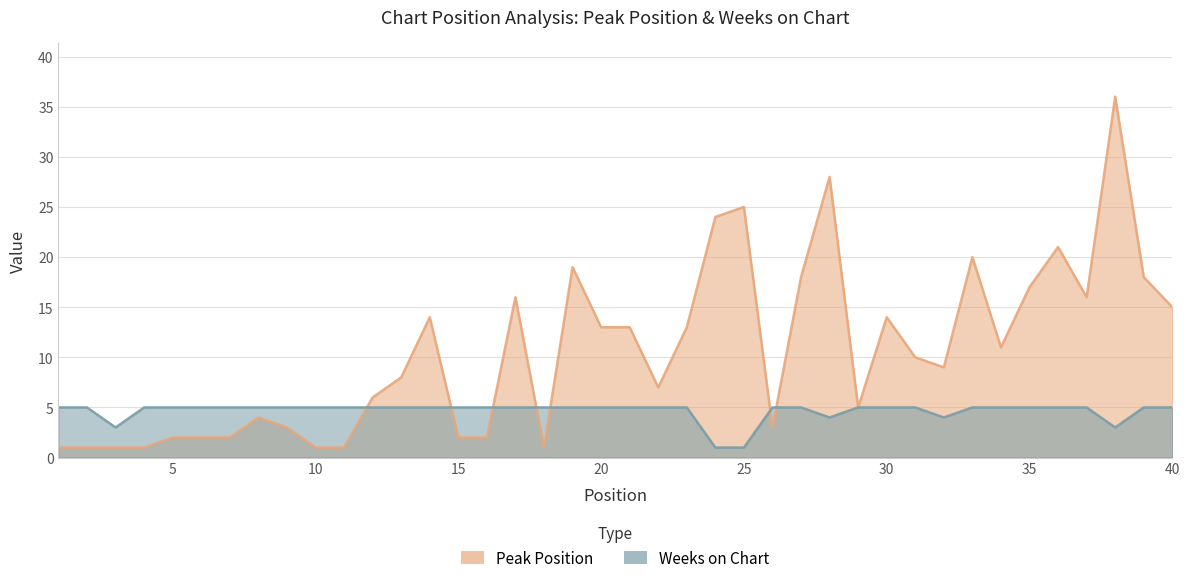

True or false: Peak Position has a value of 1 at 18.

False